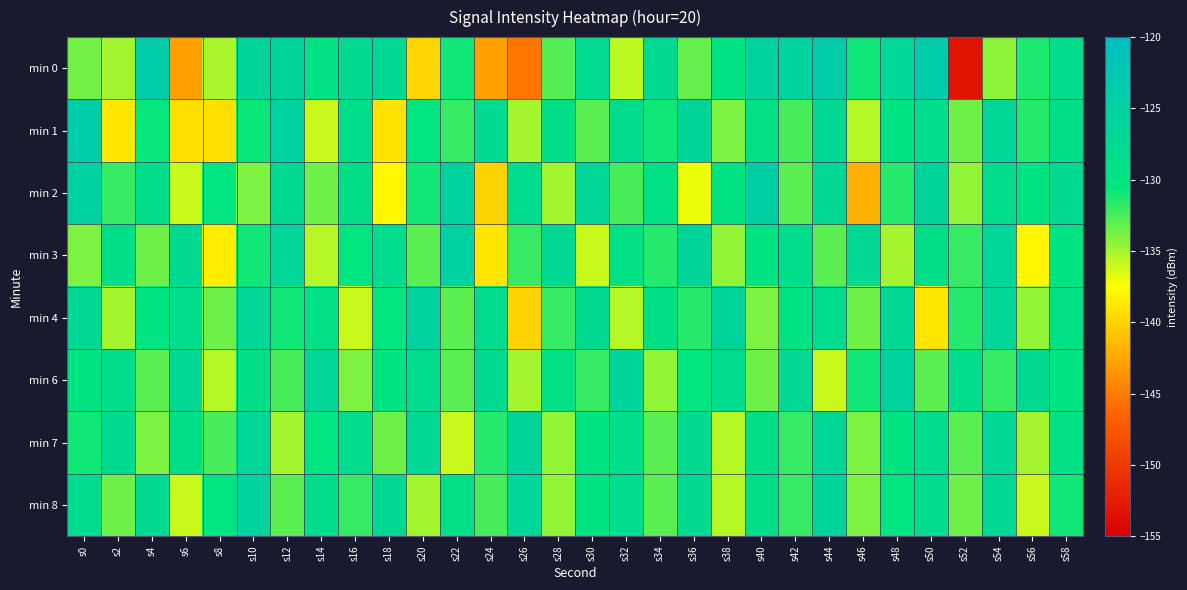

Which category has the highest value across all series?

s4